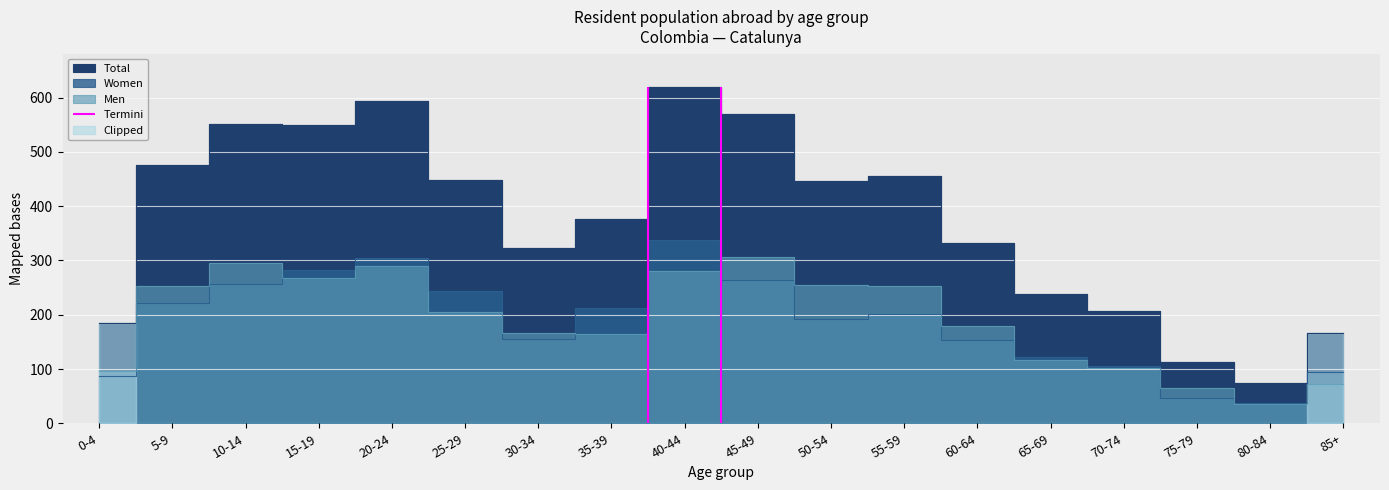

What is the lowest value of the Men series?

36